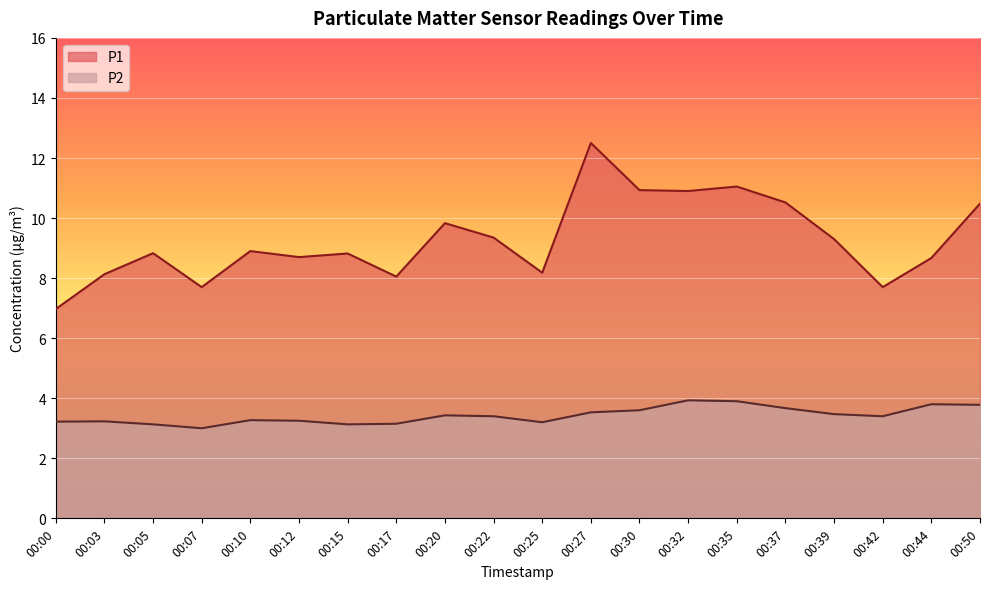

At which category does the chart reach its peak across all series?

00:27